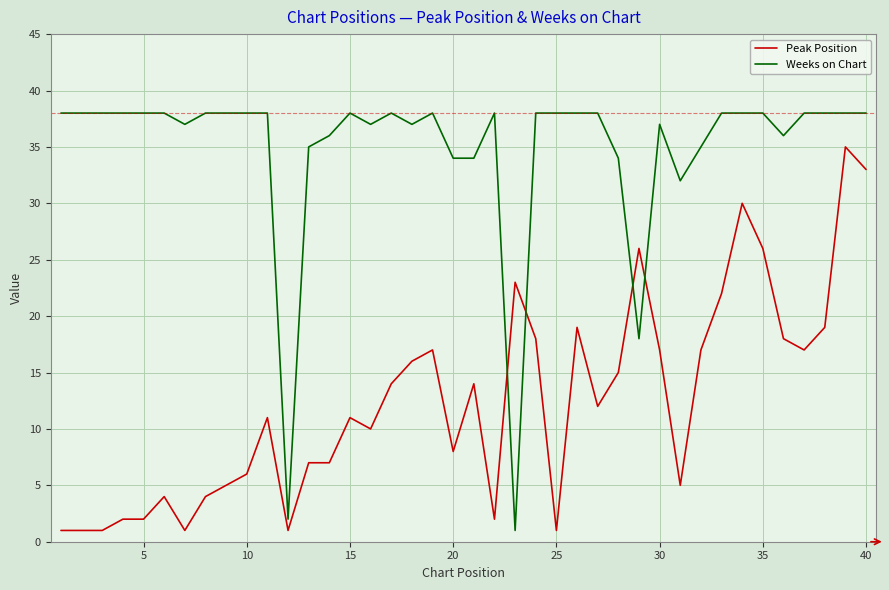

True or false: Weeks on Chart and Peak Position intersect in this chart.

True